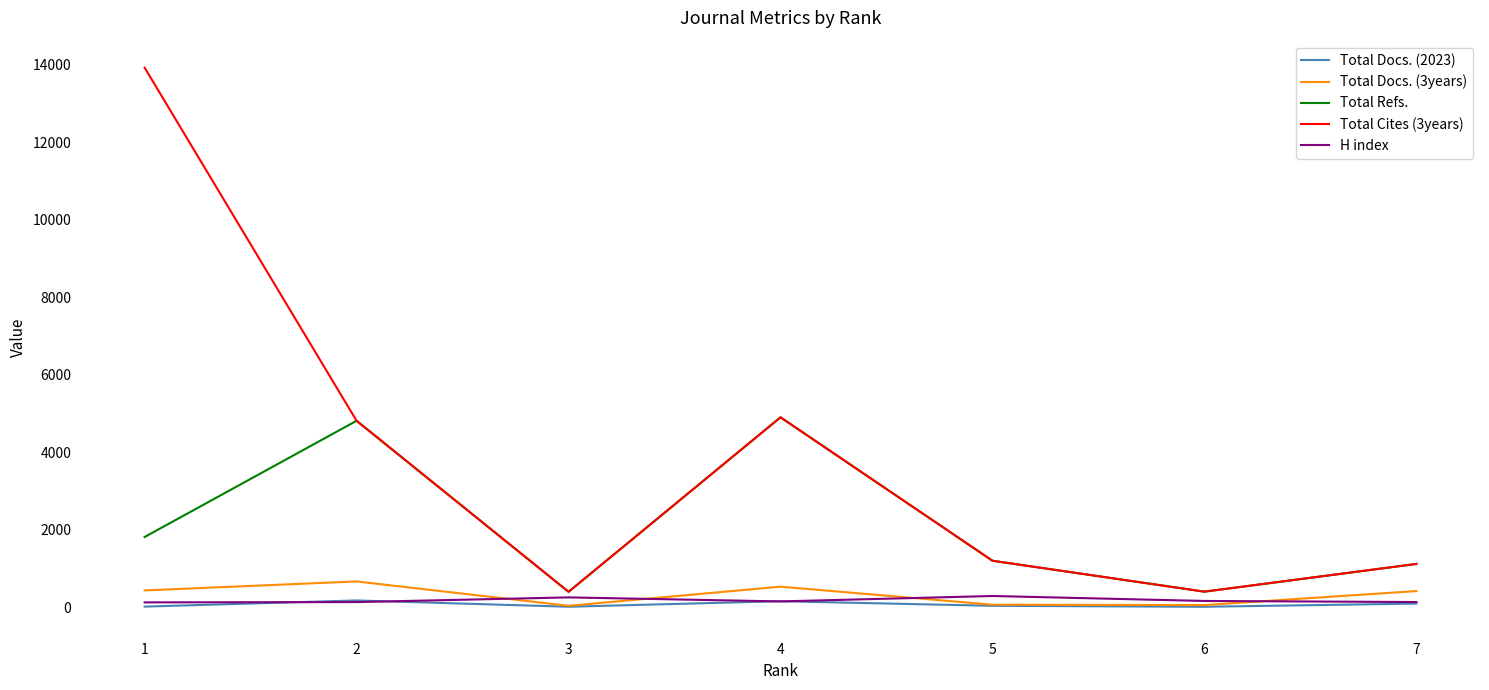

At how many categories does at least one series exceed 8672?

1